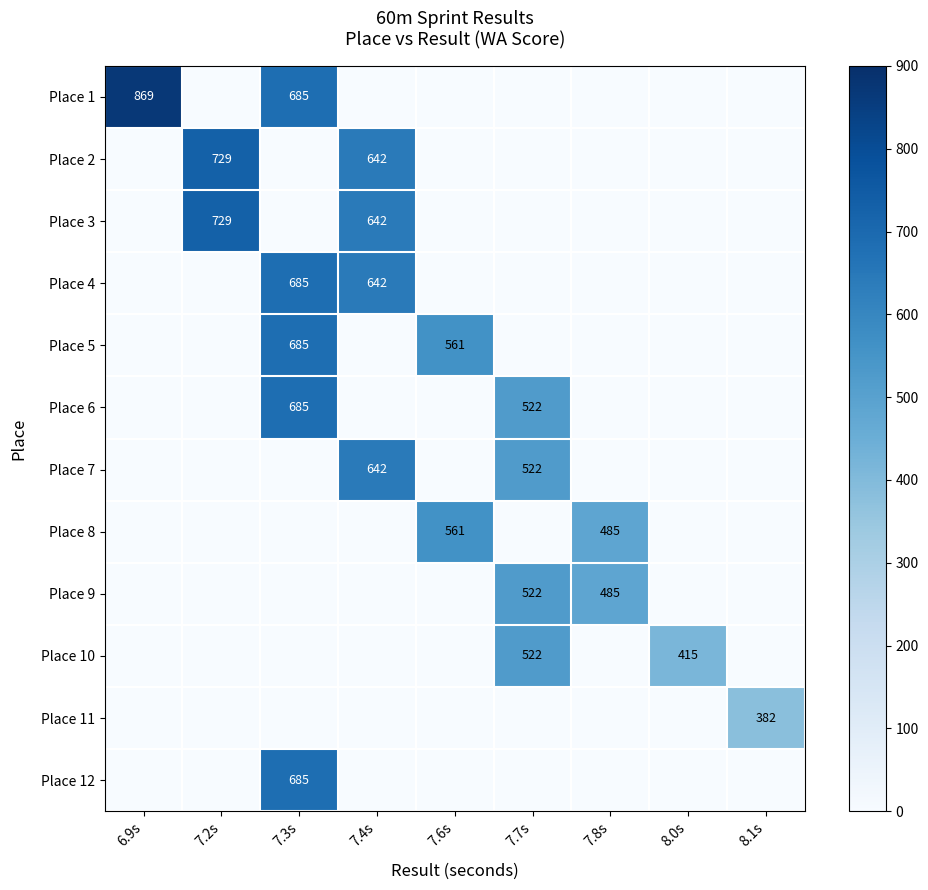

Which label corresponds to the largest value in the chart?

6.9s